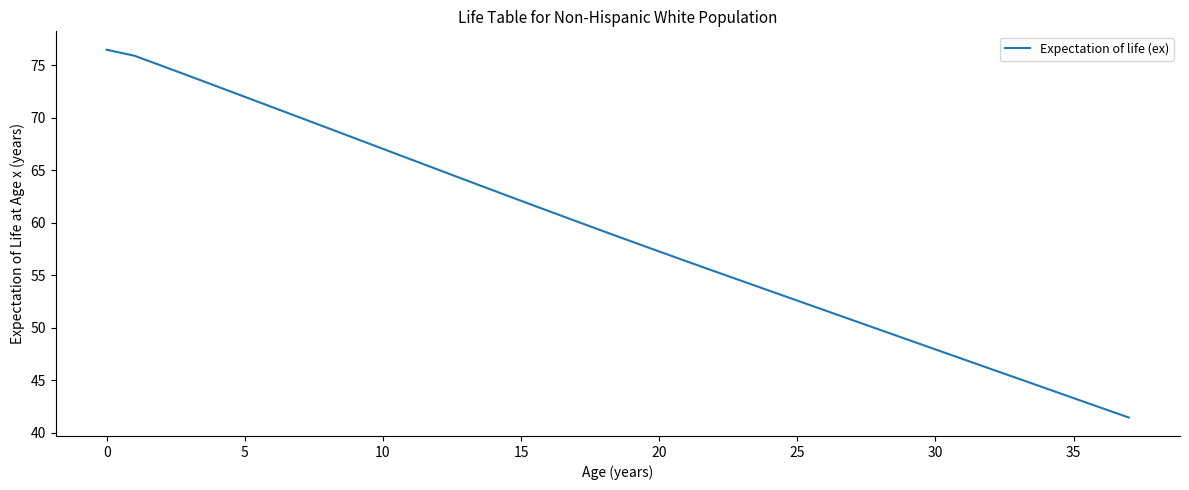

What is the difference between the maximum and minimum values?

35.0